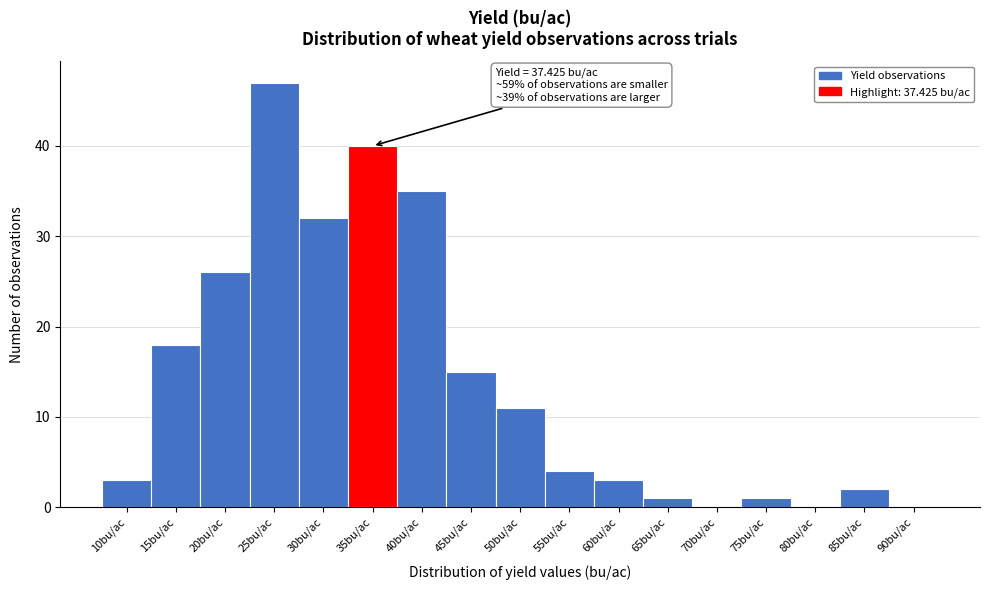

Reading left to right, list all the values displayed in this chart.

10bu/ac=3	15bu/ac=18	20bu/ac=26	25bu/ac=47	30bu/ac=32	35bu/ac=40	40bu/ac=35	45bu/ac=15	50bu/ac=11	55bu/ac=4	60bu/ac=3	65bu/ac=1	70bu/ac=0	75bu/ac=1	80bu/ac=0	85bu/ac=2	90bu/ac=0